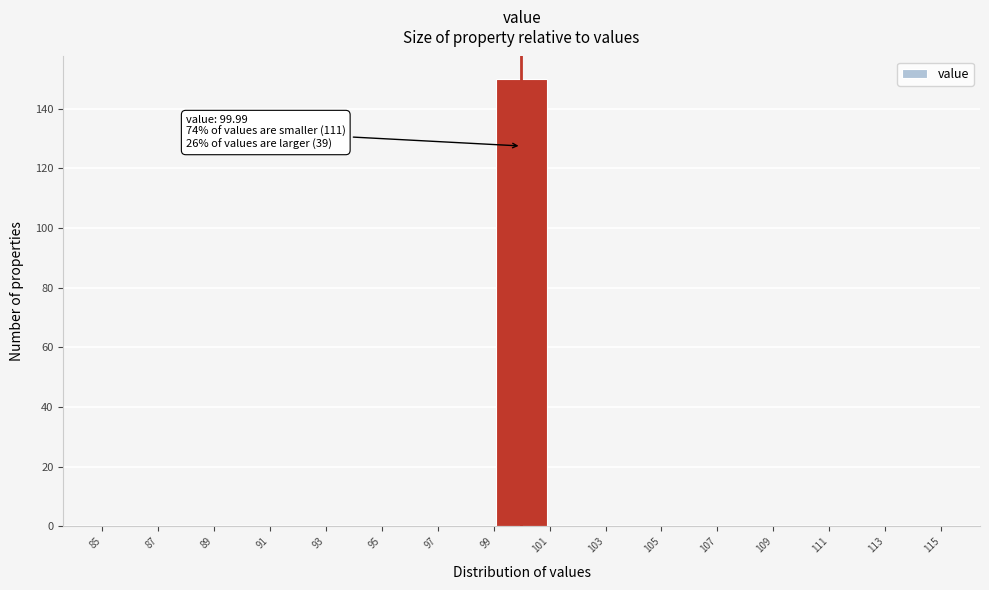

Which range on the x-axis has the tallest bar?

99 to 101